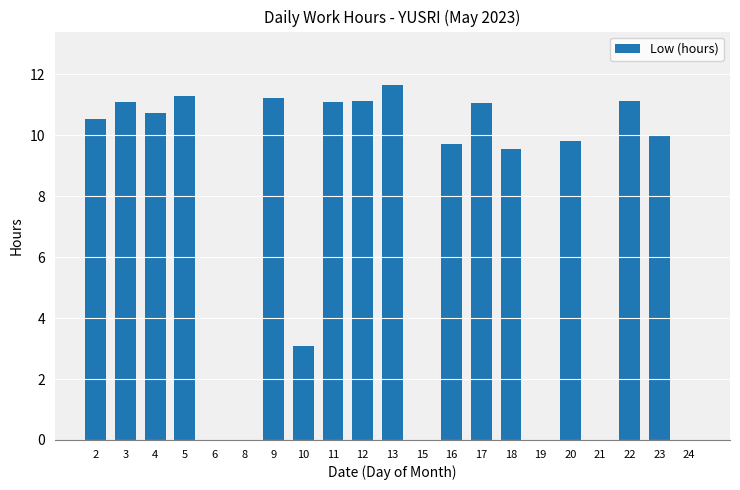

The chart shows a value of 11.1 at 3. True or false?

True